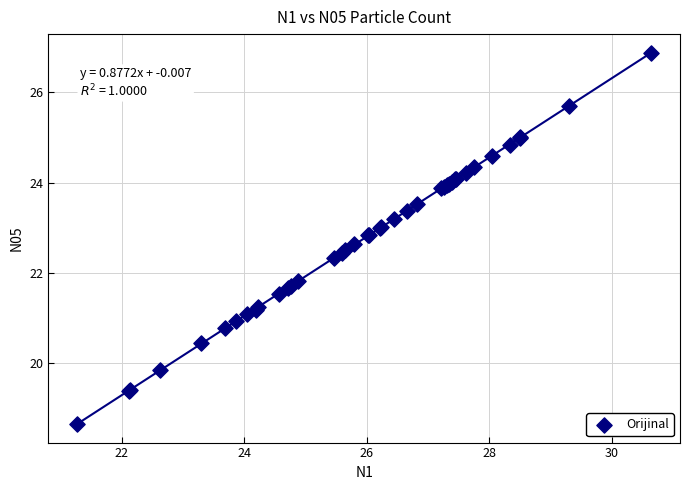

What Y value in the scatter plot is closest to 22?

21.8